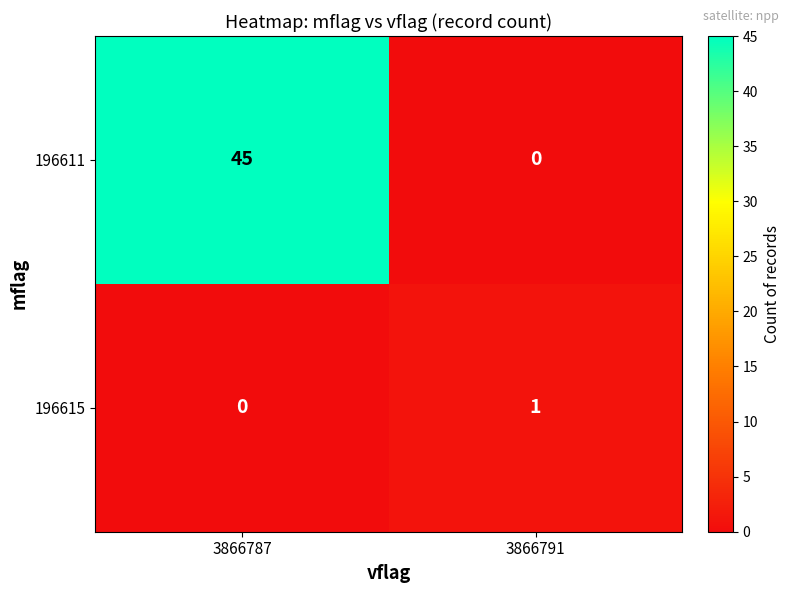

Reading left to right, list all the values displayed in this chart.

196611: 45	0
196615: 0	1